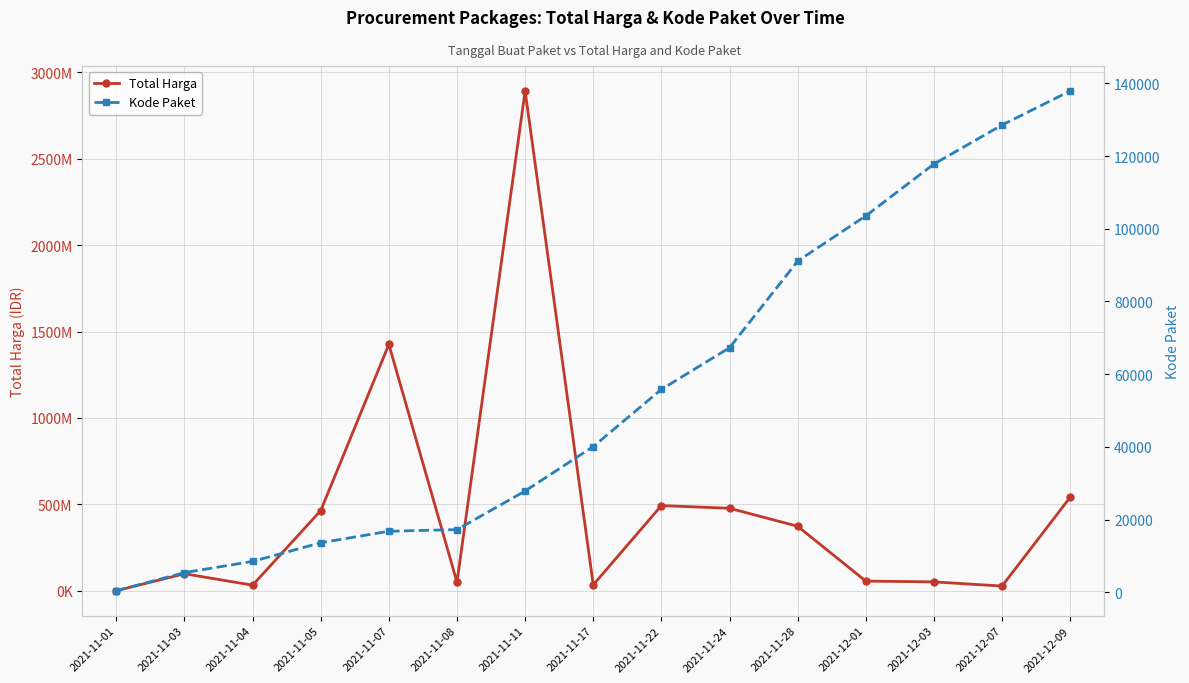

Count the number of data series in this chart.

2